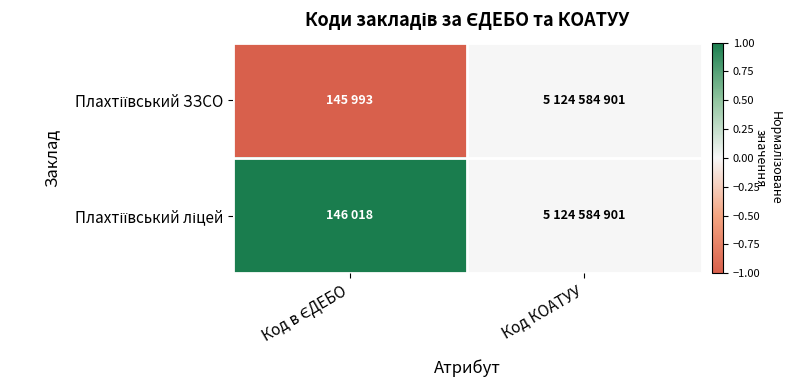

Rank the series at Код в ЄДЕБО from lowest to highest value.

Плахтіївський ЗЗСО, Плахтіївський ліцей